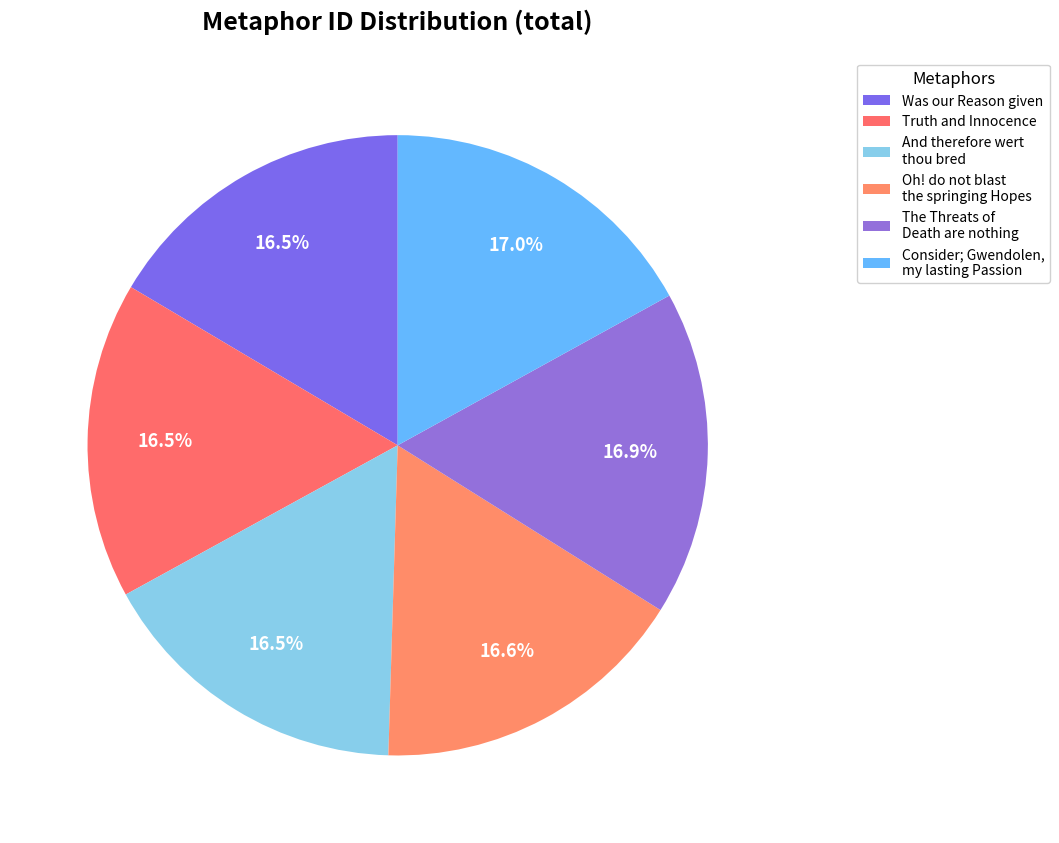

Does Truth and Innocence account for over 50% of the chart?

No